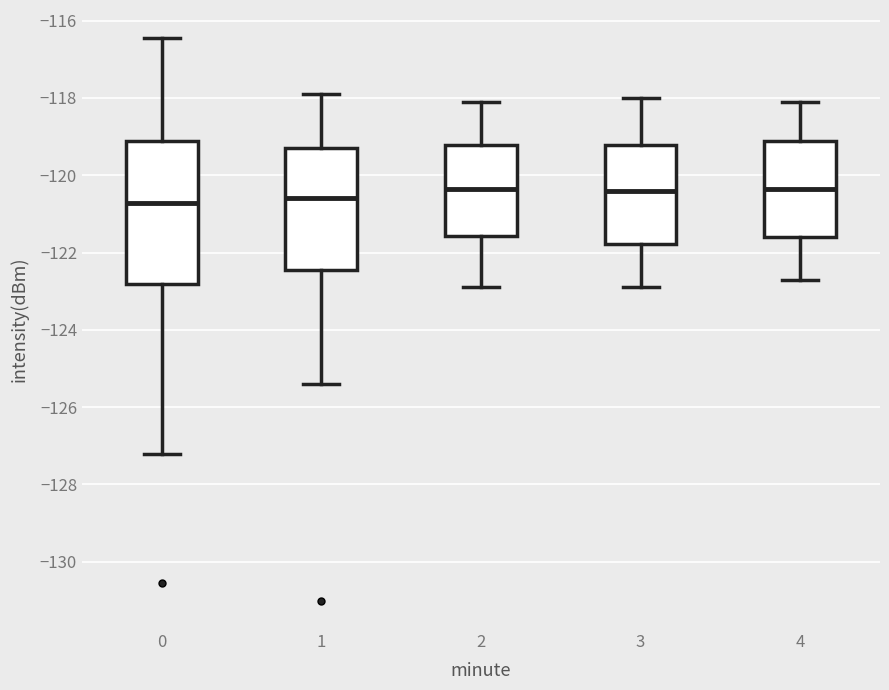

Comparing the boxes themselves (not the whiskers), which one is the tallest?

0